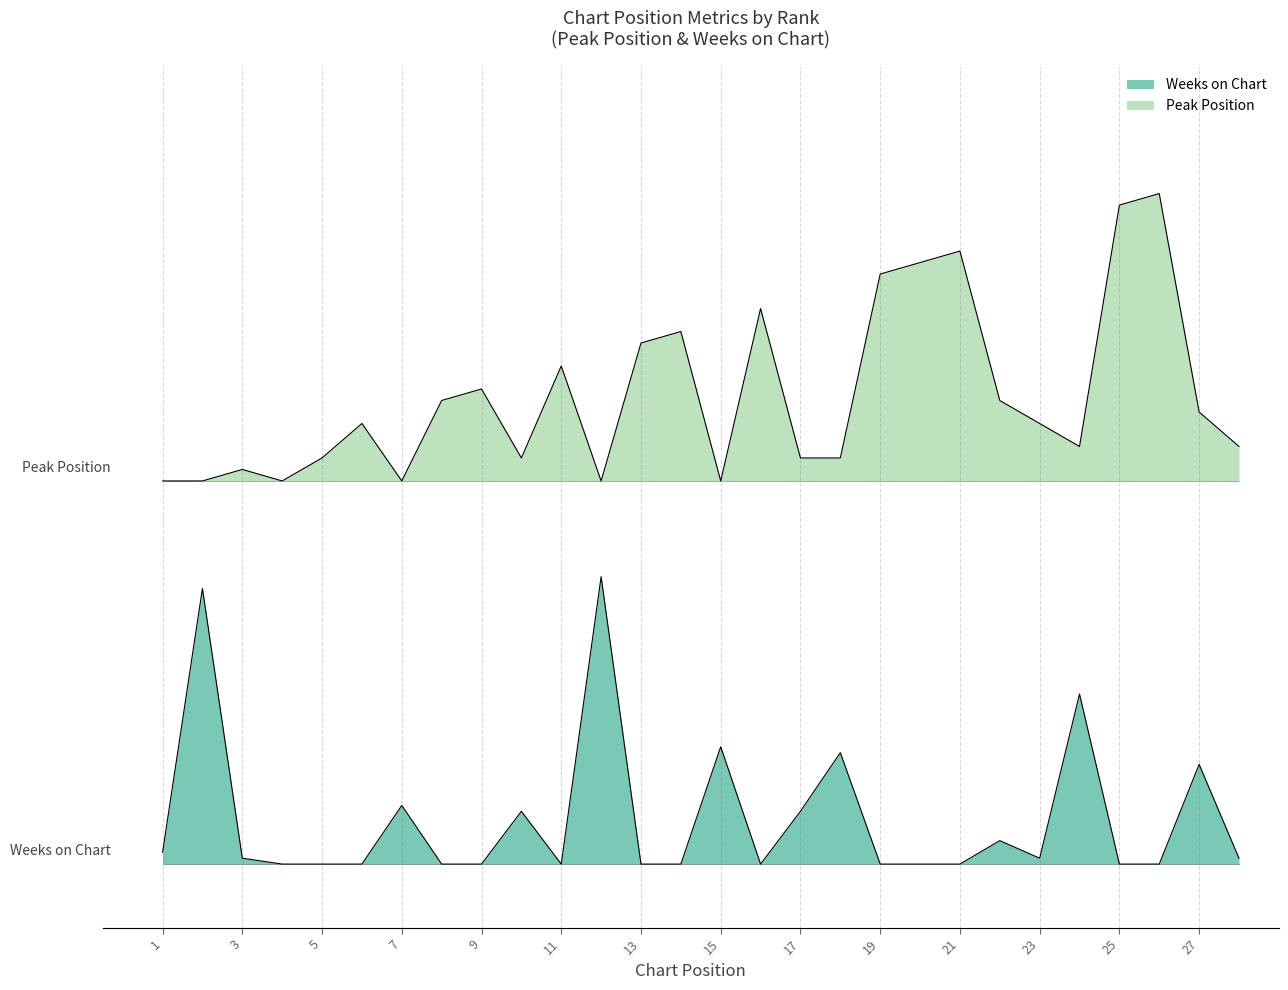

Reading right to left, list all the values displayed in this chart.

Peak Position: 1.3	1.4	2.1	2.1	1.3	1.4	1.5	1.9	1.9	1.8	1.3	1.3	1.7	1.2	1.7	1.6	1.2	1.6	1.3	1.5	1.5	1.2	1.4	1.3	1.2	1.2	1.2	1.2
Weeks on Chart: 0.0	0.3	0.0	0.0	0.5	0.0	0.1	0.0	0.0	0.0	0.3	0.2	0.0	0.4	0.0	0.0	0.9	0.0	0.2	0.0	0.0	0.2	0.0	0.0	0.0	0.0	0.9	0.0